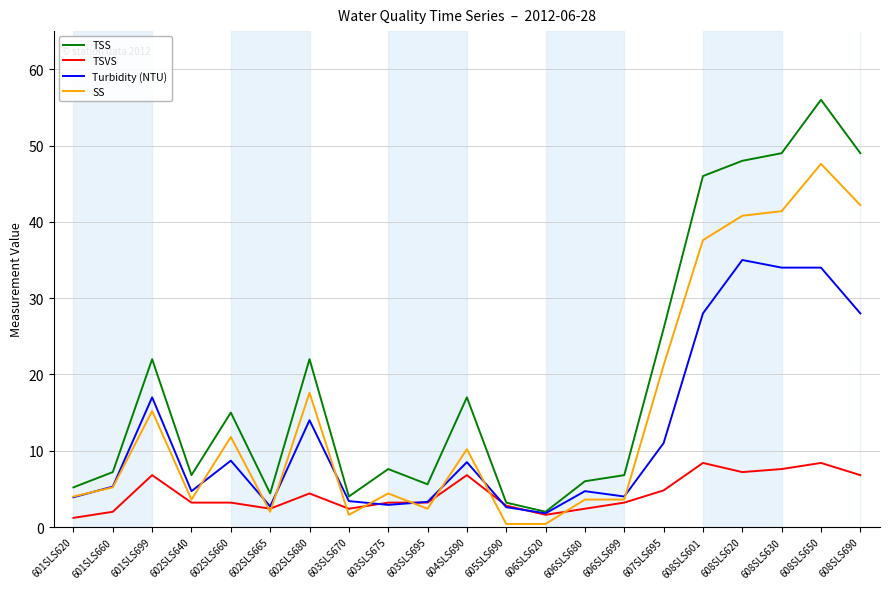

Is it true that TSS equals 22.0 at 601SLS699?

True